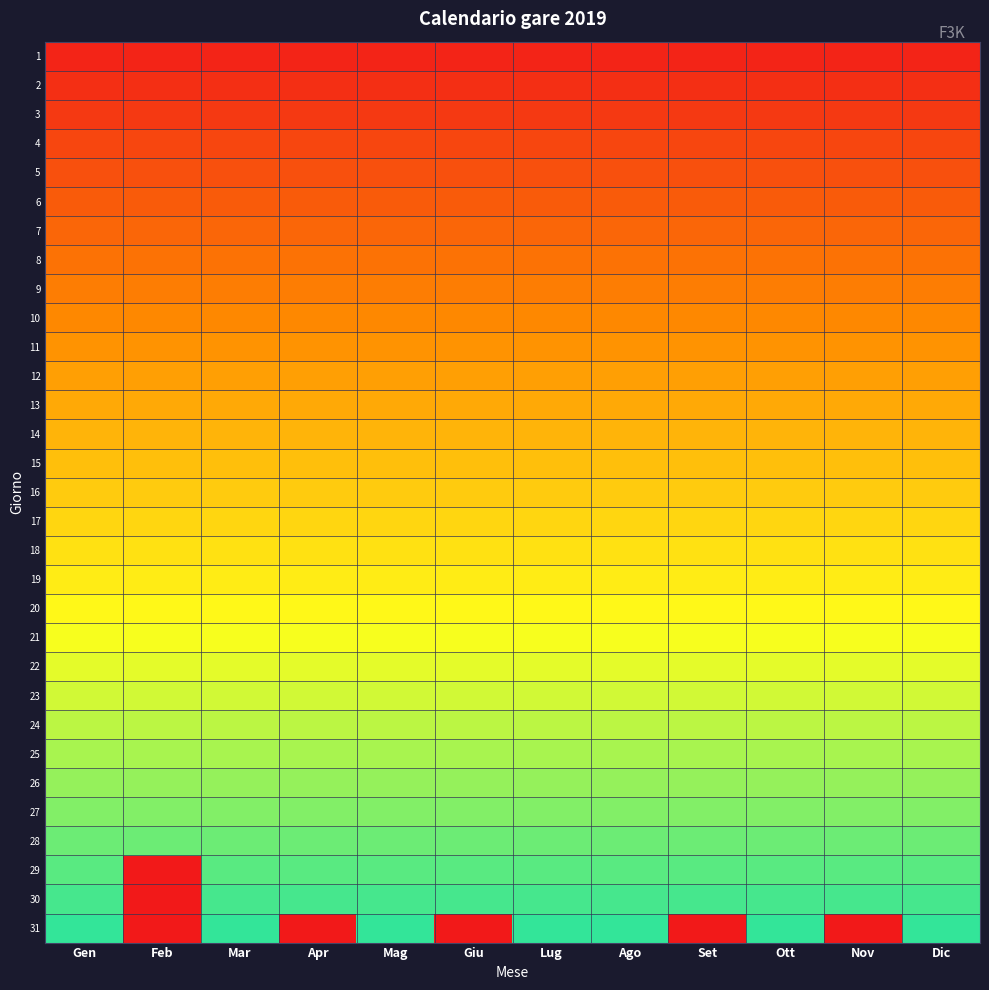

Reading right to left, what are all the values shown in this chart?

1: Dic=0.0	Nov=0.0	Ott=0.0	Set=0.0	Ago=0.0	Lug=0.0	Giu=0.0	Mag=0.0	Apr=0.0	Mar=0.0	Feb=0.0	Gen=0.0
2: Dic=0.1	Nov=0.1	Ott=0.1	Set=0.1	Ago=0.1	Lug=0.1	Giu=0.1	Mag=0.1	Apr=0.1	Mar=0.1	Feb=0.1	Gen=0.1
3: Dic=0.1	Nov=0.1	Ott=0.1	Set=0.1	Ago=0.1	Lug=0.1	Giu=0.1	Mag=0.1	Apr=0.1	Mar=0.1	Feb=0.1	Gen=0.1
4: Dic=0.1	Nov=0.1	Ott=0.1	Set=0.1	Ago=0.1	Lug=0.1	Giu=0.1	Mag=0.1	Apr=0.1	Mar=0.1	Feb=0.1	Gen=0.1
5: Dic=0.2	Nov=0.2	Ott=0.2	Set=0.2	Ago=0.2	Lug=0.2	Giu=0.2	Mag=0.2	Apr=0.2	Mar=0.2	Feb=0.2	Gen=0.2
6: Dic=0.2	Nov=0.2	Ott=0.2	Set=0.2	Ago=0.2	Lug=0.2	Giu=0.2	Mag=0.2	Apr=0.2	Mar=0.2	Feb=0.2	Gen=0.2
7: Dic=0.2	Nov=0.2	Ott=0.2	Set=0.2	Ago=0.2	Lug=0.2	Giu=0.2	Mag=0.2	Apr=0.2	Mar=0.2	Feb=0.2	Gen=0.2
8: Dic=0.3	Nov=0.3	Ott=0.3	Set=0.3	Ago=0.3	Lug=0.3	Giu=0.3	Mag=0.3	Apr=0.3	Mar=0.3	Feb=0.3	Gen=0.3
9: Dic=0.3	Nov=0.3	Ott=0.3	Set=0.3	Ago=0.3	Lug=0.3	Giu=0.3	Mag=0.3	Apr=0.3	Mar=0.3	Feb=0.3	Gen=0.3
10: Dic=0.3	Nov=0.3	Ott=0.3	Set=0.3	Ago=0.3	Lug=0.3	Giu=0.3	Mag=0.3	Apr=0.3	Mar=0.3	Feb=0.3	Gen=0.3
11: Dic=0.4	Nov=0.4	Ott=0.4	Set=0.4	Ago=0.4	Lug=0.4	Giu=0.4	Mag=0.4	Apr=0.4	Mar=0.4	Feb=0.4	Gen=0.4
12: Dic=0.4	Nov=0.4	Ott=0.4	Set=0.4	Ago=0.4	Lug=0.4	Giu=0.4	Mag=0.4	Apr=0.4	Mar=0.4	Feb=0.4	Gen=0.4
13: Dic=0.4	Nov=0.4	Ott=0.4	Set=0.4	Ago=0.4	Lug=0.4	Giu=0.4	Mag=0.4	Apr=0.4	Mar=0.4	Feb=0.4	Gen=0.4
14: Dic=0.5	Nov=0.5	Ott=0.5	Set=0.5	Ago=0.5	Lug=0.5	Giu=0.5	Mag=0.5	Apr=0.5	Mar=0.5	Feb=0.5	Gen=0.5
15: Dic=0.5	Nov=0.5	Ott=0.5	Set=0.5	Ago=0.5	Lug=0.5	Giu=0.5	Mag=0.5	Apr=0.5	Mar=0.5	Feb=0.5	Gen=0.5
16: Dic=0.5	Nov=0.5	Ott=0.5	Set=0.5	Ago=0.5	Lug=0.5	Giu=0.5	Mag=0.5	Apr=0.5	Mar=0.5	Feb=0.5	Gen=0.5
17: Dic=0.5	Nov=0.5	Ott=0.5	Set=0.5	Ago=0.5	Lug=0.5	Giu=0.5	Mag=0.5	Apr=0.5	Mar=0.5	Feb=0.5	Gen=0.5
18: Dic=0.6	Nov=0.6	Ott=0.6	Set=0.6	Ago=0.6	Lug=0.6	Giu=0.6	Mag=0.6	Apr=0.6	Mar=0.6	Feb=0.6	Gen=0.6
19: Dic=0.6	Nov=0.6	Ott=0.6	Set=0.6	Ago=0.6	Lug=0.6	Giu=0.6	Mag=0.6	Apr=0.6	Mar=0.6	Feb=0.6	Gen=0.6
20: Dic=0.6	Nov=0.6	Ott=0.6	Set=0.6	Ago=0.6	Lug=0.6	Giu=0.6	Mag=0.6	Apr=0.6	Mar=0.6	Feb=0.6	Gen=0.6
21: Dic=0.7	Nov=0.7	Ott=0.7	Set=0.7	Ago=0.7	Lug=0.7	Giu=0.7	Mag=0.7	Apr=0.7	Mar=0.7	Feb=0.7	Gen=0.7
22: Dic=0.7	Nov=0.7	Ott=0.7	Set=0.7	Ago=0.7	Lug=0.7	Giu=0.7	Mag=0.7	Apr=0.7	Mar=0.7	Feb=0.7	Gen=0.7
23: Dic=0.7	Nov=0.7	Ott=0.7	Set=0.7	Ago=0.7	Lug=0.7	Giu=0.7	Mag=0.7	Apr=0.7	Mar=0.7	Feb=0.7	Gen=0.7
24: Dic=0.8	Nov=0.8	Ott=0.8	Set=0.8	Ago=0.8	Lug=0.8	Giu=0.8	Mag=0.8	Apr=0.8	Mar=0.8	Feb=0.8	Gen=0.8
25: Dic=0.8	Nov=0.8	Ott=0.8	Set=0.8	Ago=0.8	Lug=0.8	Giu=0.8	Mag=0.8	Apr=0.8	Mar=0.8	Feb=0.8	Gen=0.8
26: Dic=0.8	Nov=0.8	Ott=0.8	Set=0.8	Ago=0.8	Lug=0.8	Giu=0.8	Mag=0.8	Apr=0.8	Mar=0.8	Feb=0.8	Gen=0.8
27: Dic=0.9	Nov=0.9	Ott=0.9	Set=0.9	Ago=0.9	Lug=0.9	Giu=0.9	Mag=0.9	Apr=0.9	Mar=0.9	Feb=0.9	Gen=0.9
28: Dic=0.9	Nov=0.9	Ott=0.9	Set=0.9	Ago=0.9	Lug=0.9	Giu=0.9	Mag=0.9	Apr=0.9	Mar=0.9	Feb=0.9	Gen=0.9
29: Dic=0.9	Nov=0.9	Ott=0.9	Set=0.9	Ago=0.9	Lug=0.9	Giu=0.9	Mag=0.9	Apr=0.9	Mar=0.9	Feb=0.0	Gen=0.9
30: Dic=1.0	Nov=1.0	Ott=1.0	Set=1.0	Ago=1.0	Lug=1.0	Giu=1.0	Mag=1.0	Apr=1.0	Mar=1.0	Feb=0.0	Gen=1.0
31: Dic=1.0	Nov=0.0	Ott=1.0	Set=0.0	Ago=1.0	Lug=1.0	Giu=0.0	Mag=1.0	Apr=0.0	Mar=1.0	Feb=0.0	Gen=1.0